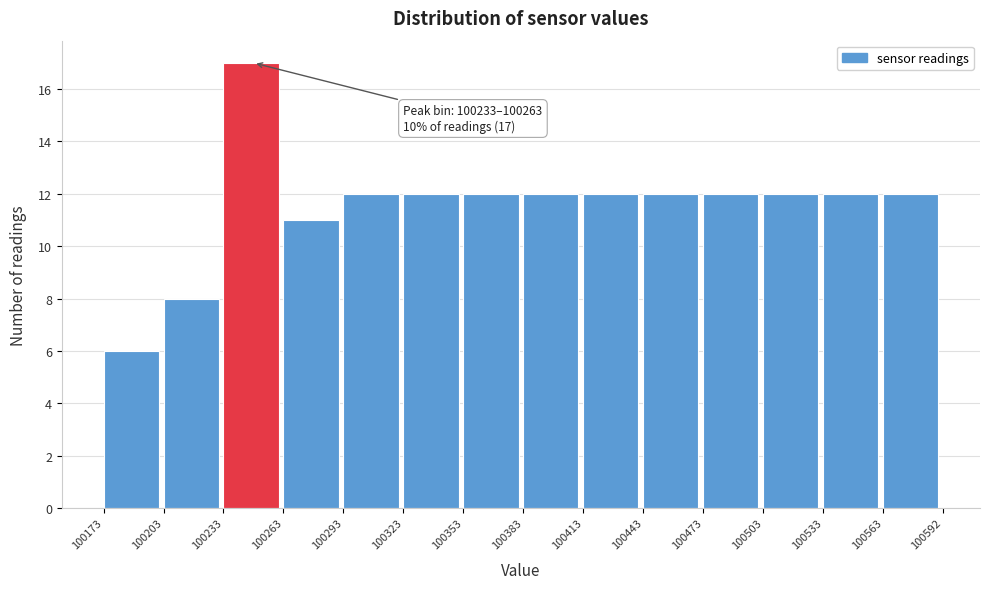

Which range on the x-axis has the tallest bar?

100233 to 100263